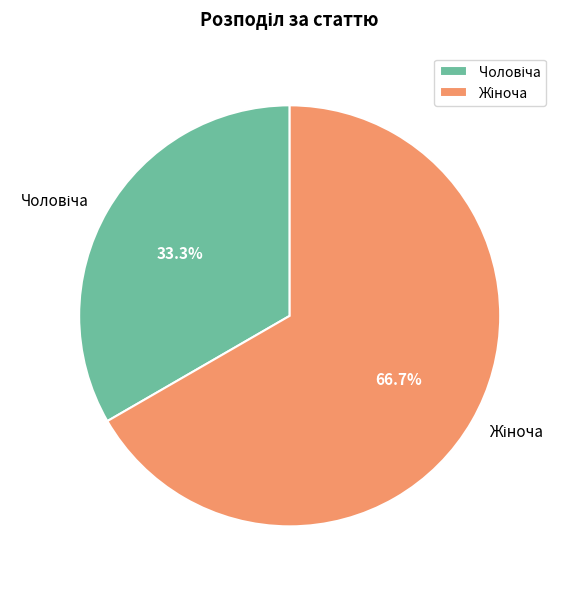

Is there any slice that represents more than half of the pie?

Yes